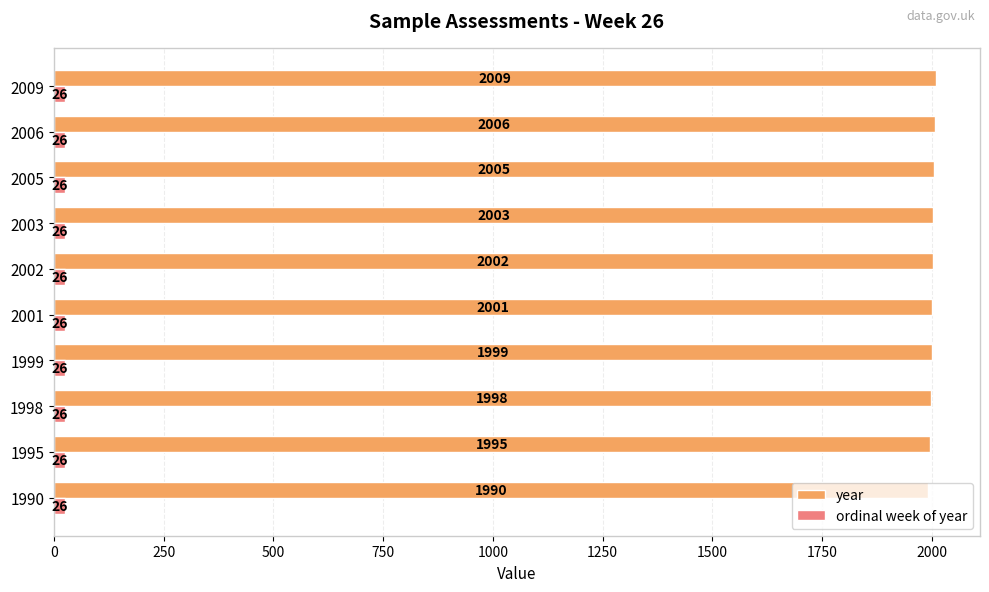

Read the ordinal week of year value at 1998.

26